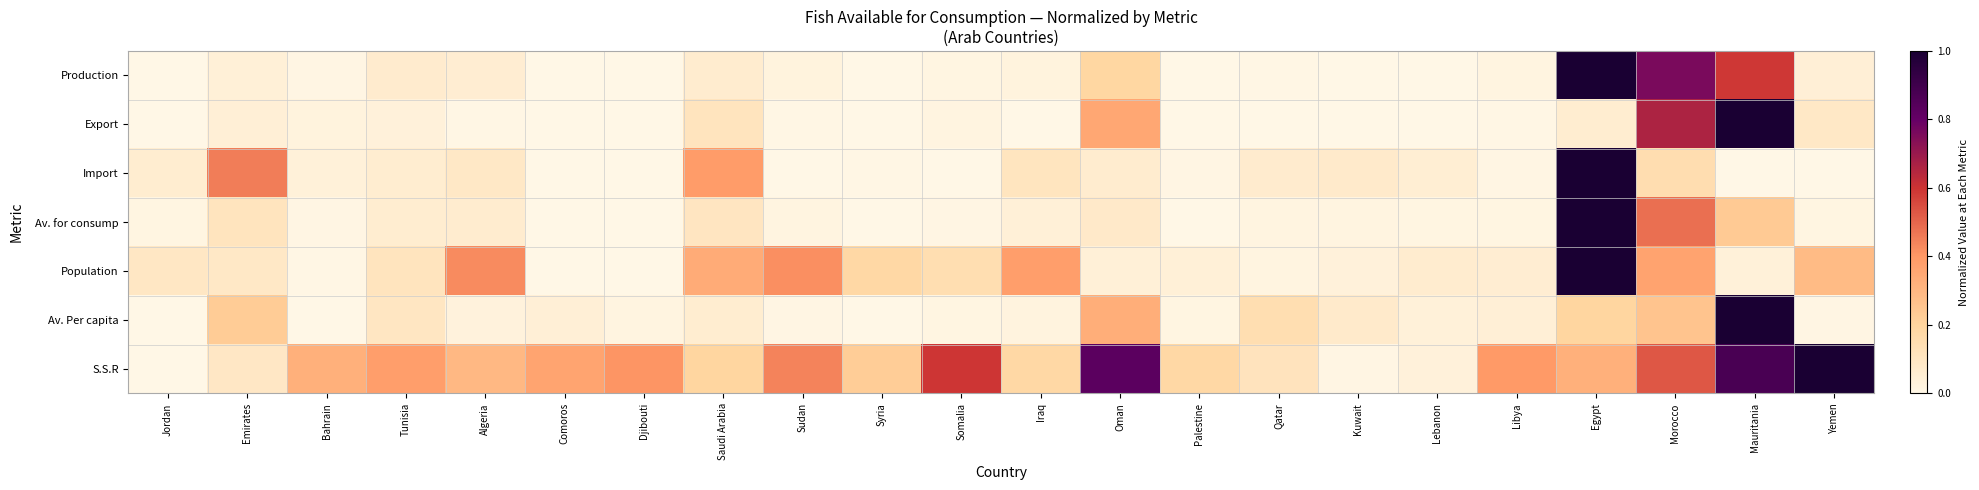

Which series has the widest spread of values?

Production